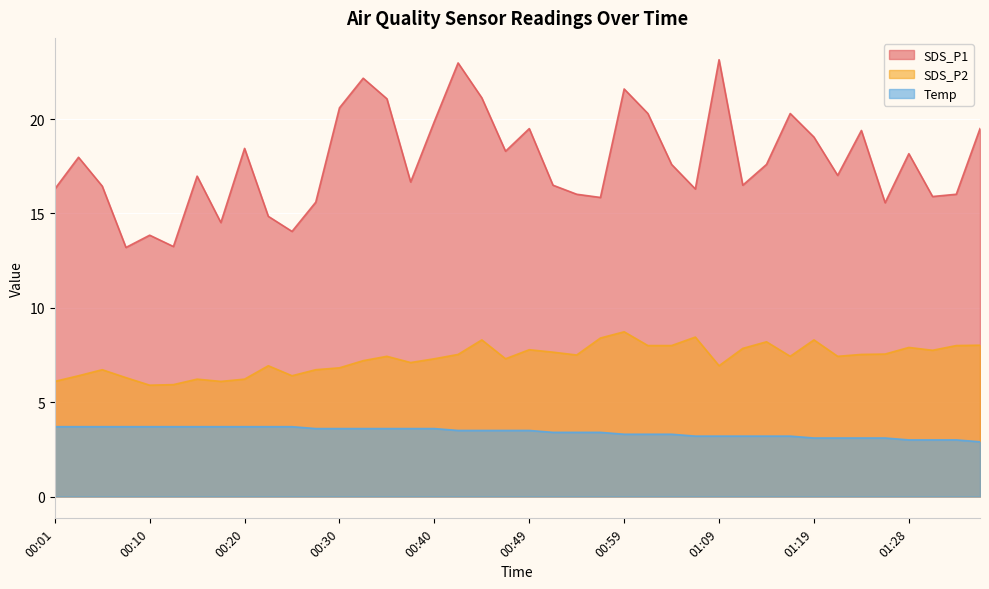

Where is the first local minimum for SDS_P1?

00:08